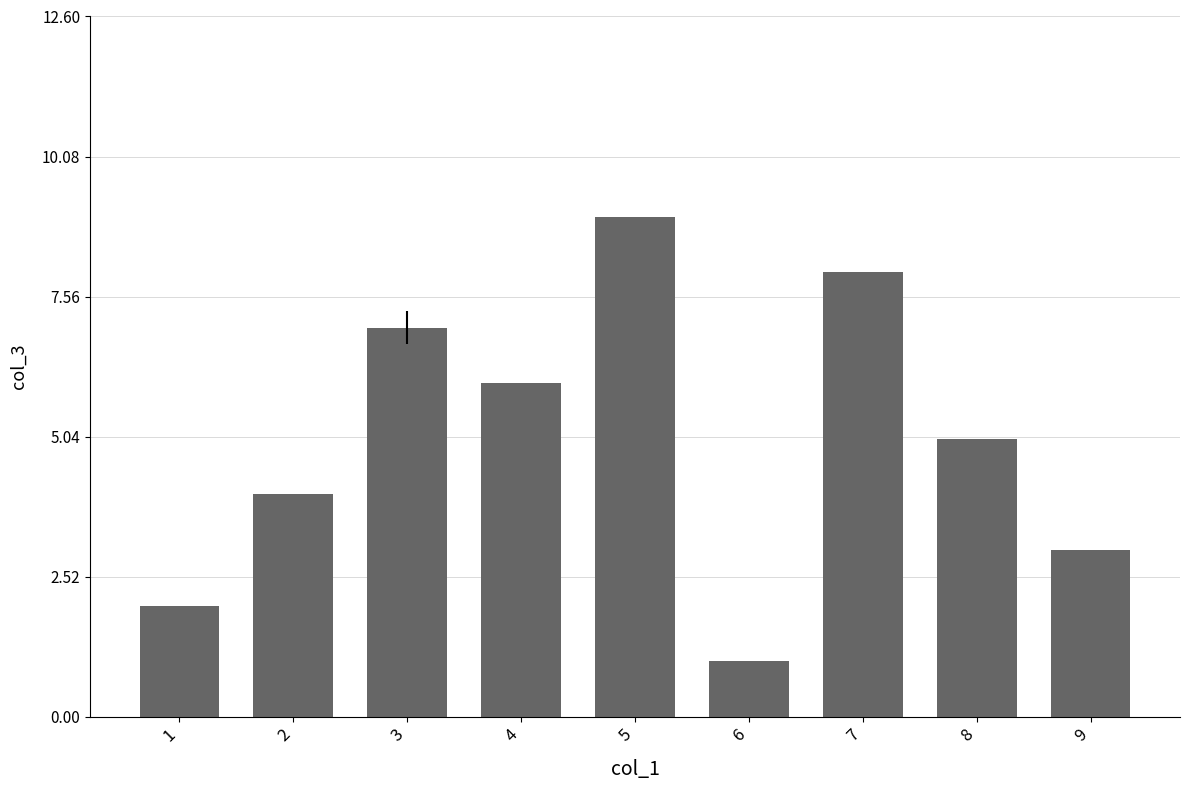

Reading right to left, list all the values displayed in this chart.

9=3	8=5	7=8	6=1	5=9	4=6	3=7	2=4	1=2